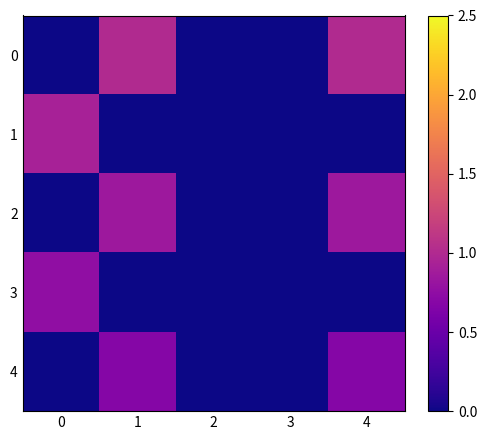

At 4, list the series in order from largest to smallest.

0, 2, 4, 1, 3